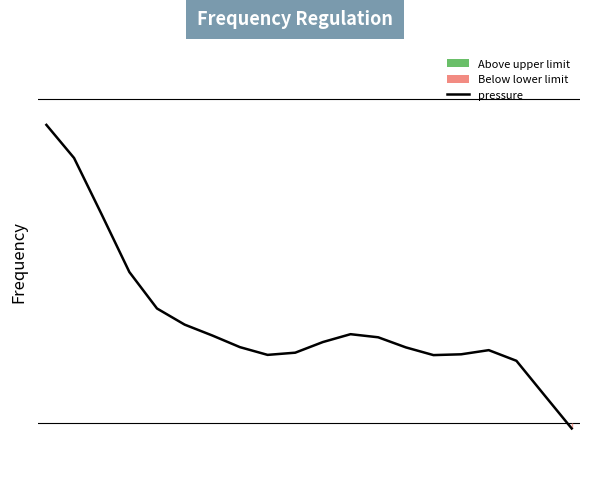

List the labels in order of value, smallest first.

19, 18, 17, 14, 8, 15, 9, 16, 13, 7, 10, 12, 6, 11, 5, 4, 3, 2, 1, 0